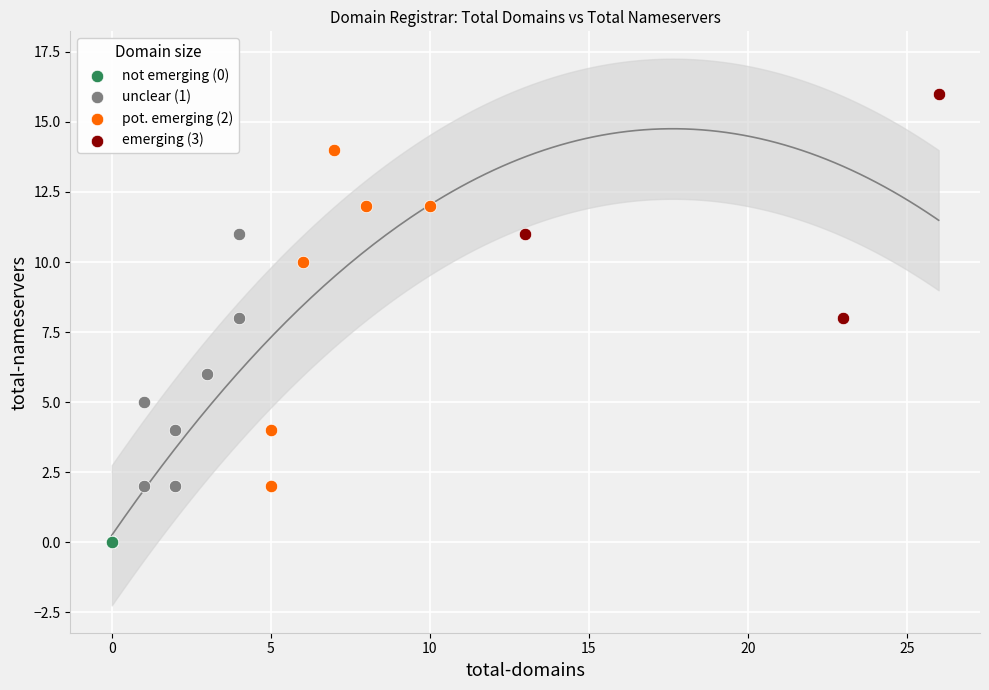

Which series reaches the maximum Y coordinate?

emerging (3)